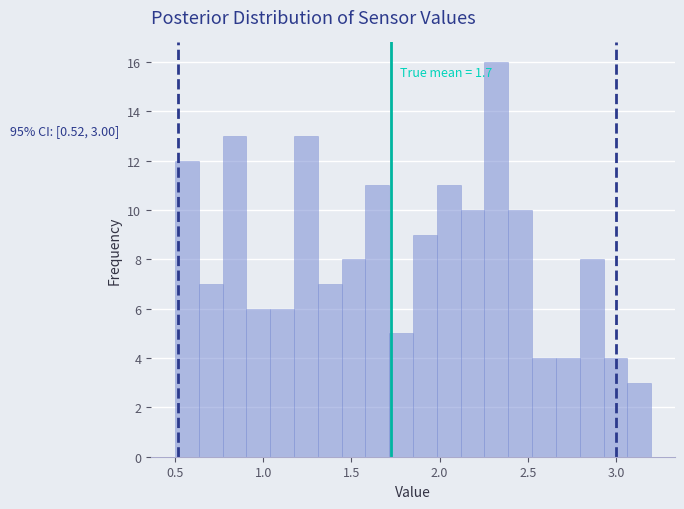

Around what value on the x-axis is the tallest bar? Give the approximate position of its centre, as read against the axis.

2.30